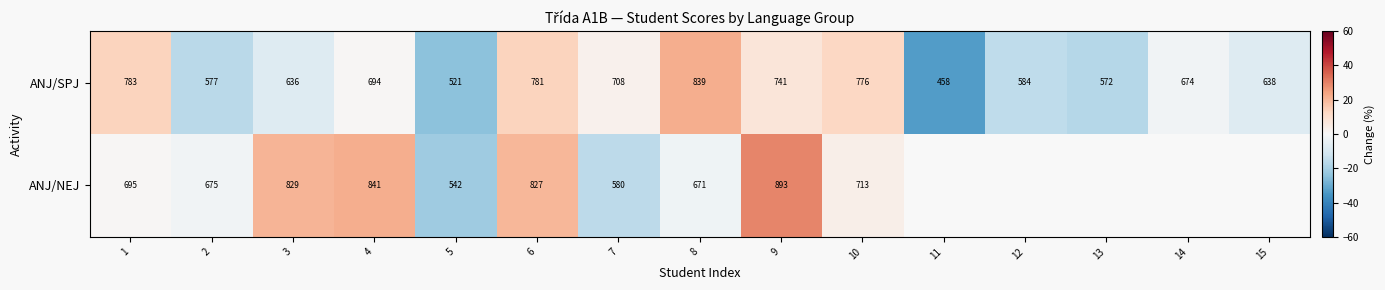

Is the value of ANJ/NEJ at 1 greater than the value of ANJ/SPJ at 2?

Yes